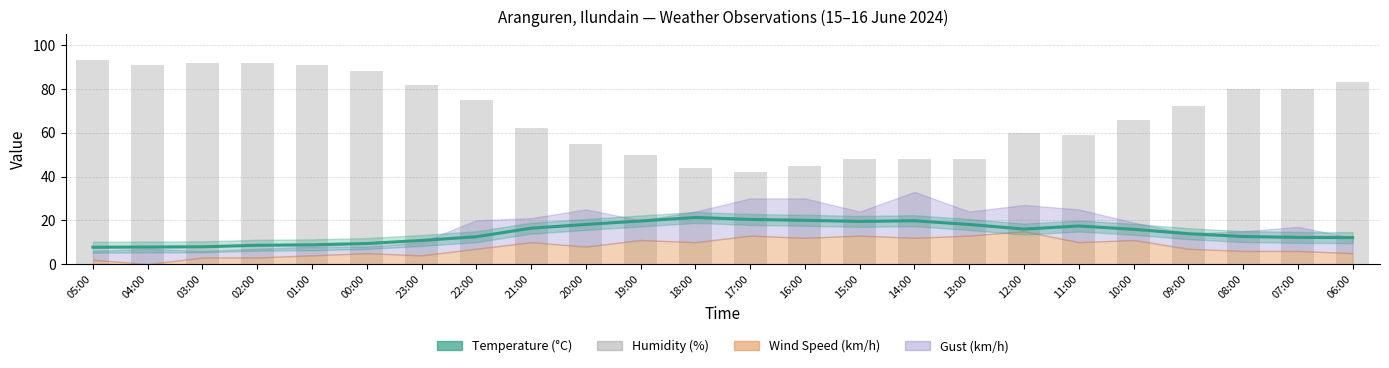

At how many categories does at least one series exceed 62?

13